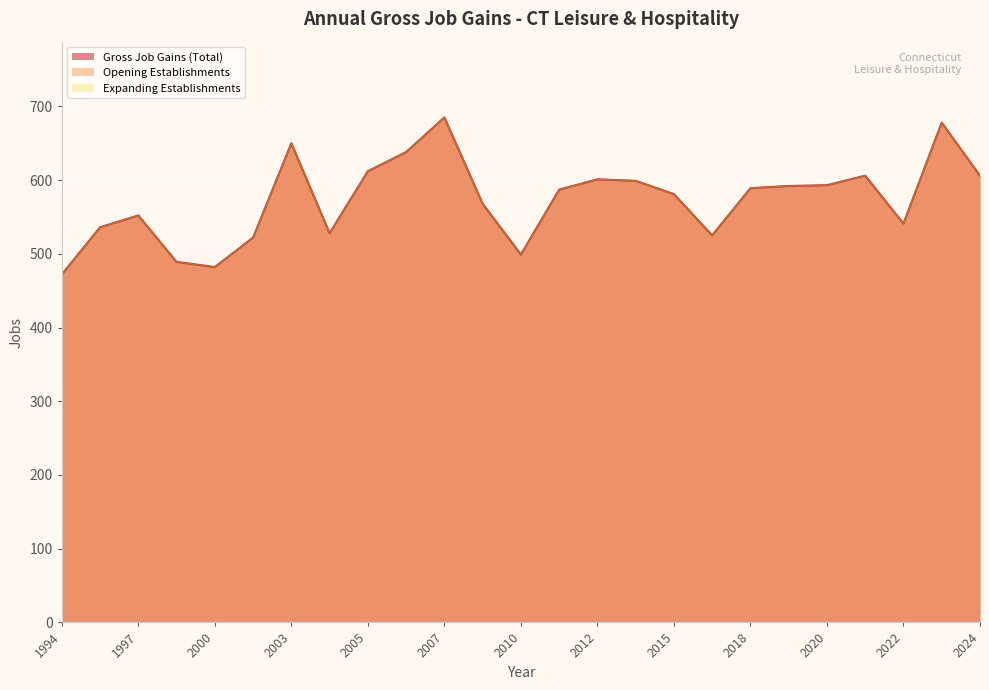

How many interior local peaks does the Gross Job Gains (Total) series have?

6